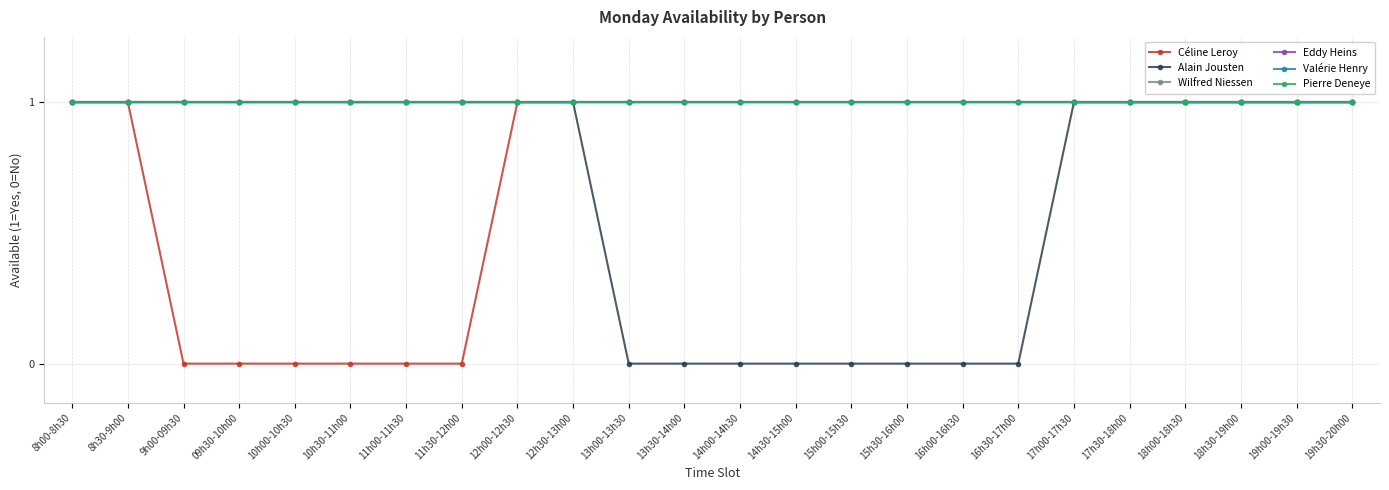

Reading right to left, transcribe all the data shown in this chart.

Céline Leroy: 19h30-20h00=1	19h00-19h30=1	18h30-19h00=1	18h00-18h30=1	17h30-18h00=1	17h00-17h30=1	16h30-17h00=1	16h00-16h30=1	15h30-16h00=1	15h00-15h30=1	14h30-15h00=1	14h00-14h30=1	13h30-14h00=1	13h00-13h30=1	12h30-13h00=1	12h00-12h30=1	11h30-12h00=0	11h00-11h30=0	10h30-11h00=0	10h00-10h30=0	09h30-10h00=0	9h00-09h30=0	8h30-9h00=1	8h00-8h30=1
Alain Jousten: 19h30-20h00=1	19h00-19h30=1	18h30-19h00=1	18h00-18h30=1	17h30-18h00=1	17h00-17h30=1	16h30-17h00=0	16h00-16h30=0	15h30-16h00=0	15h00-15h30=0	14h30-15h00=0	14h00-14h30=0	13h30-14h00=0	13h00-13h30=0	12h30-13h00=1	12h00-12h30=1	11h30-12h00=1	11h00-11h30=1	10h30-11h00=1	10h00-10h30=1	09h30-10h00=1	9h00-09h30=1	8h30-9h00=1	8h00-8h30=1
Wilfred Niessen: 19h30-20h00=1	19h00-19h30=1	18h30-19h00=1	18h00-18h30=1	17h30-18h00=1	17h00-17h30=1	16h30-17h00=1	16h00-16h30=1	15h30-16h00=1	15h00-15h30=1	14h30-15h00=1	14h00-14h30=1	13h30-14h00=1	13h00-13h30=1	12h30-13h00=1	12h00-12h30=1	11h30-12h00=1	11h00-11h30=1	10h30-11h00=1	10h00-10h30=1	09h30-10h00=1	9h00-09h30=1	8h30-9h00=1	8h00-8h30=1
Eddy Heins: 19h30-20h00=1	19h00-19h30=1	18h30-19h00=1	18h00-18h30=1	17h30-18h00=1	17h00-17h30=1	16h30-17h00=1	16h00-16h30=1	15h30-16h00=1	15h00-15h30=1	14h30-15h00=1	14h00-14h30=1	13h30-14h00=1	13h00-13h30=1	12h30-13h00=1	12h00-12h30=1	11h30-12h00=1	11h00-11h30=1	10h30-11h00=1	10h00-10h30=1	09h30-10h00=1	9h00-09h30=1	8h30-9h00=1	8h00-8h30=1
Valérie Henry: 19h30-20h00=1	19h00-19h30=1	18h30-19h00=1	18h00-18h30=1	17h30-18h00=1	17h00-17h30=1	16h30-17h00=1	16h00-16h30=1	15h30-16h00=1	15h00-15h30=1	14h30-15h00=1	14h00-14h30=1	13h30-14h00=1	13h00-13h30=1	12h30-13h00=1	12h00-12h30=1	11h30-12h00=1	11h00-11h30=1	10h30-11h00=1	10h00-10h30=1	09h30-10h00=1	9h00-09h30=1	8h30-9h00=1	8h00-8h30=1
Pierre Deneye: 19h30-20h00=1	19h00-19h30=1	18h30-19h00=1	18h00-18h30=1	17h30-18h00=1	17h00-17h30=1	16h30-17h00=1	16h00-16h30=1	15h30-16h00=1	15h00-15h30=1	14h30-15h00=1	14h00-14h30=1	13h30-14h00=1	13h00-13h30=1	12h30-13h00=1	12h00-12h30=1	11h30-12h00=1	11h00-11h30=1	10h30-11h00=1	10h00-10h30=1	09h30-10h00=1	9h00-09h30=1	8h30-9h00=1	8h00-8h30=1